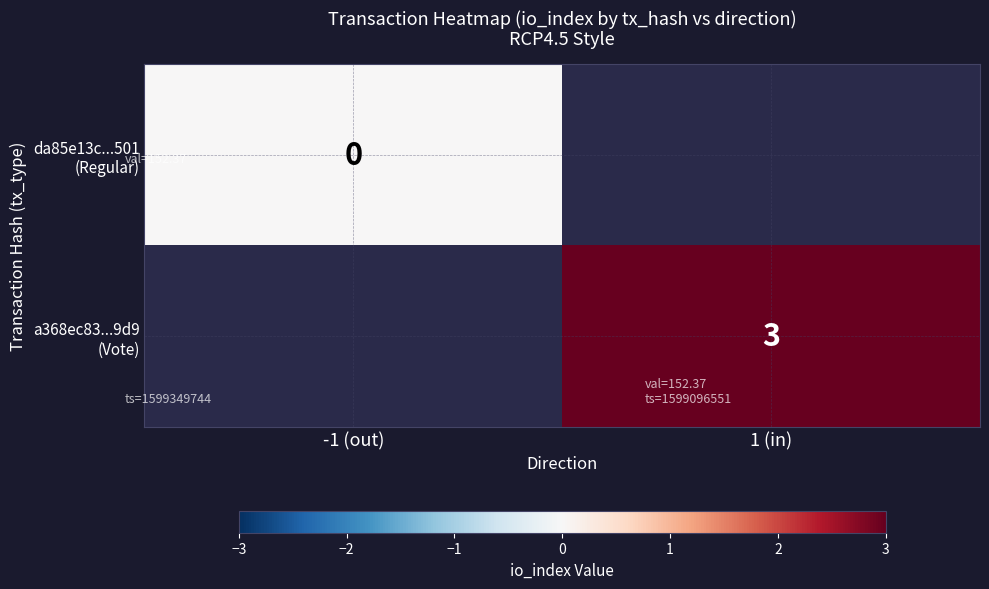

Which category has the lowest value in the a368ec83...9d9 (Vote) series?

-1 (out)